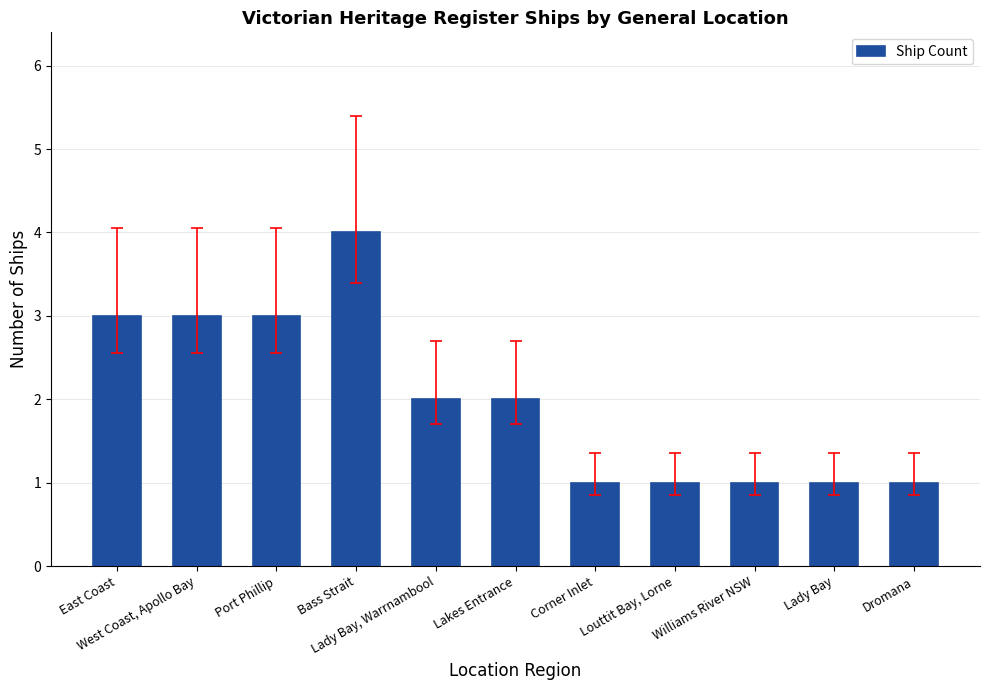

The value at Dromana is 1. True or false?

True